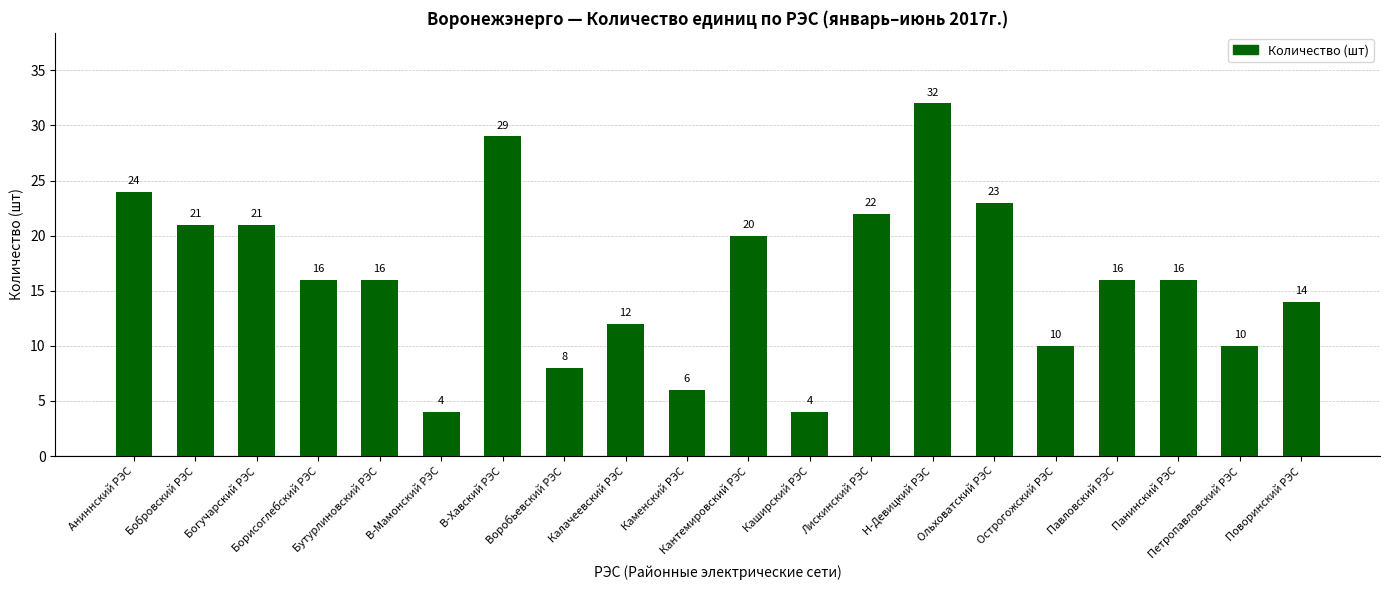

Reading left to right, transcribe all the data shown in this chart.

24	21	21	16	16	4	29	8	12	6	20	4	22	32	23	10	16	16	10	14